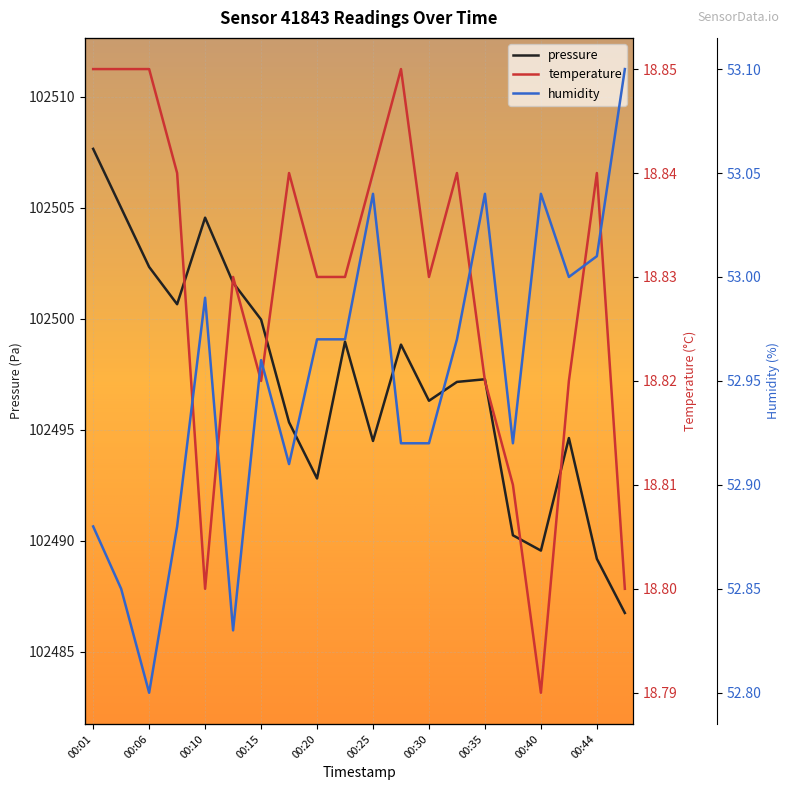

How many data points in pressure are less than 102497?

9